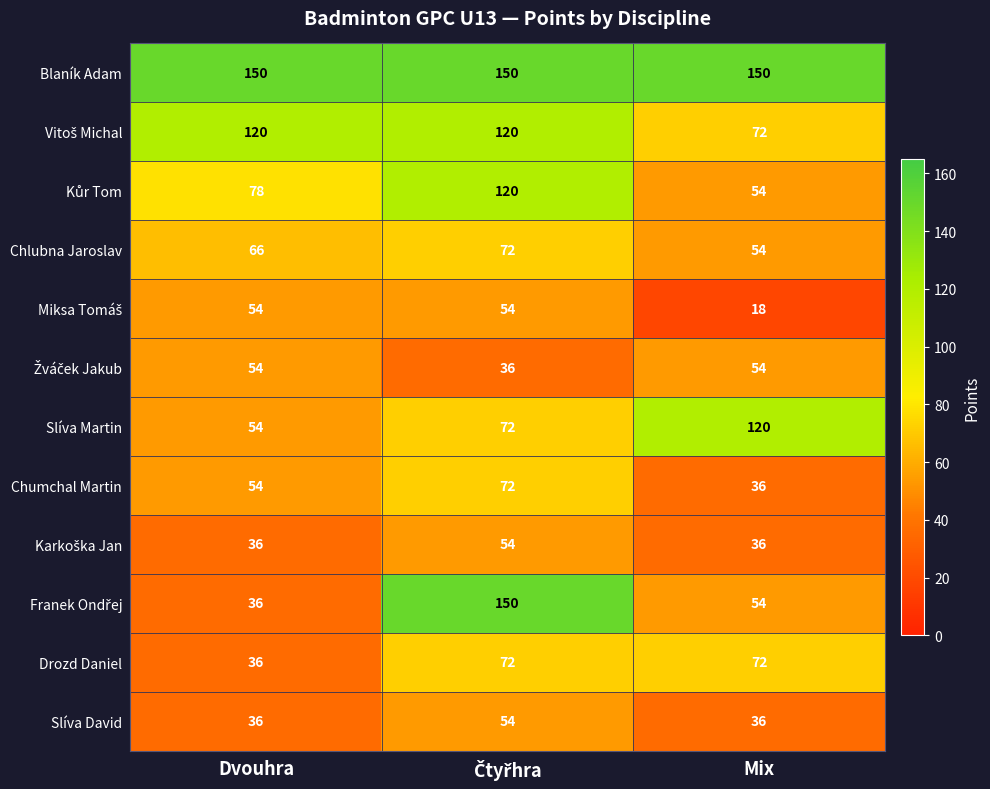

How many categories are shown in the chart?

3